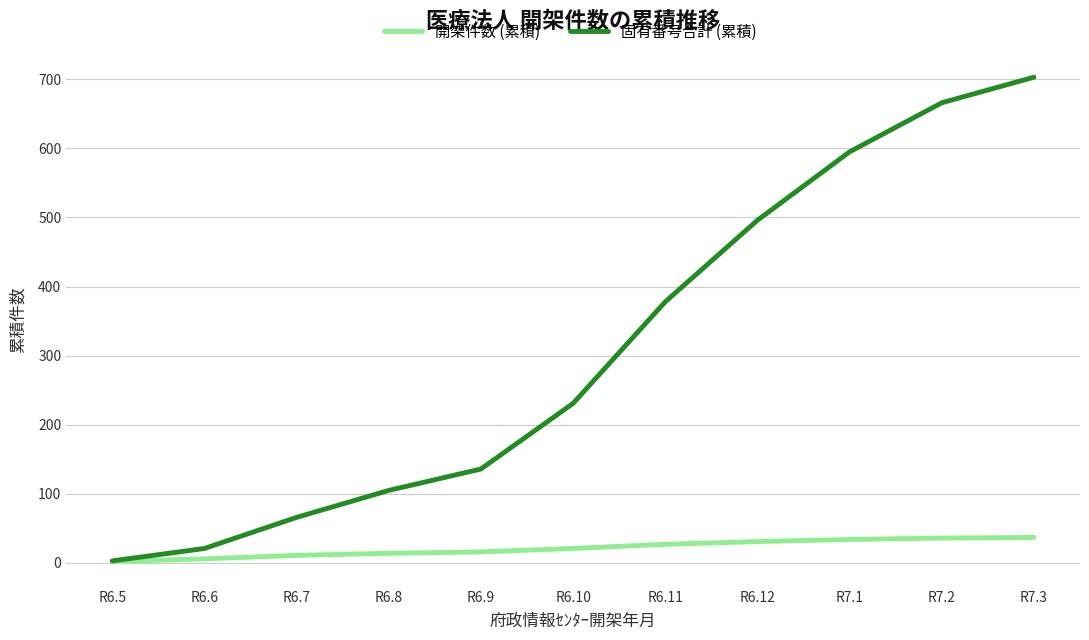

How many lines are shown in the chart?

2